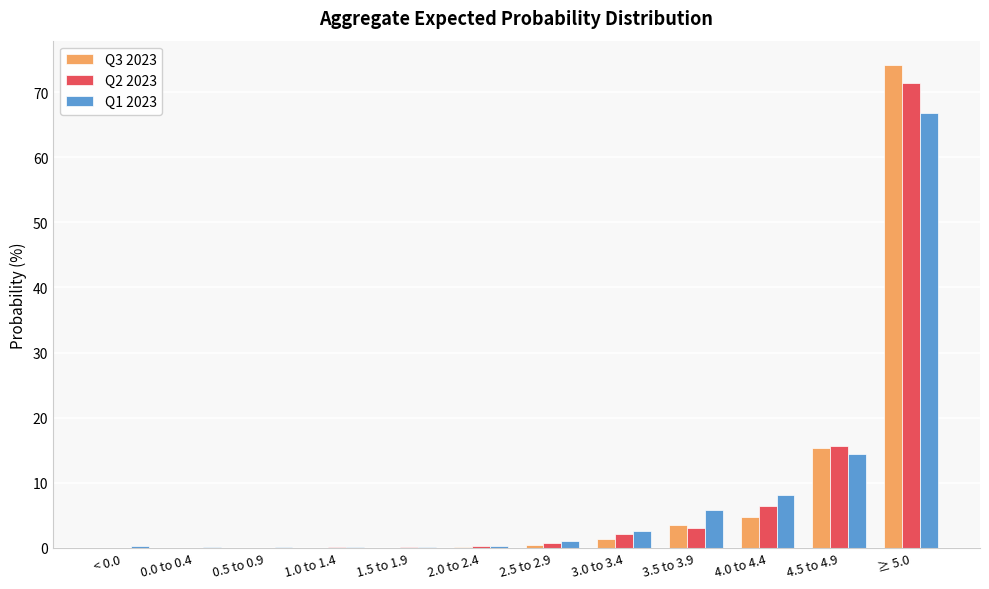

How many data points in Q1 2023 are above 1?

6